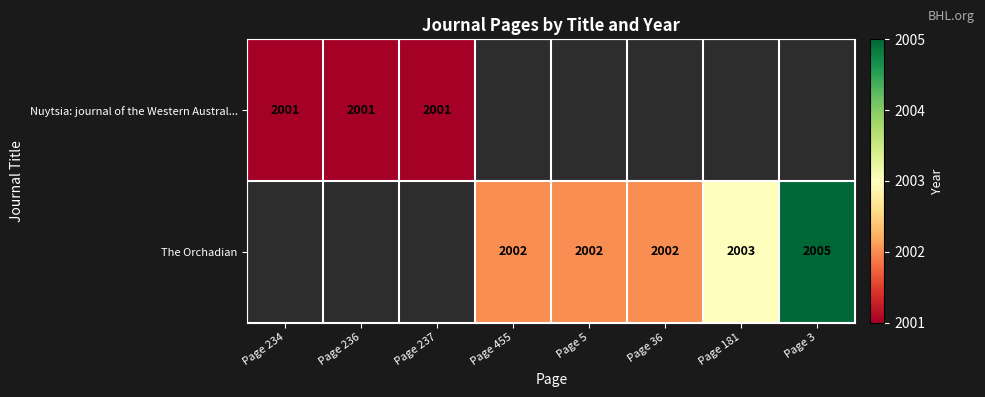

Is it true that Nuytsia: journal of the Western Austral... equals 2001 at Page 236?

True